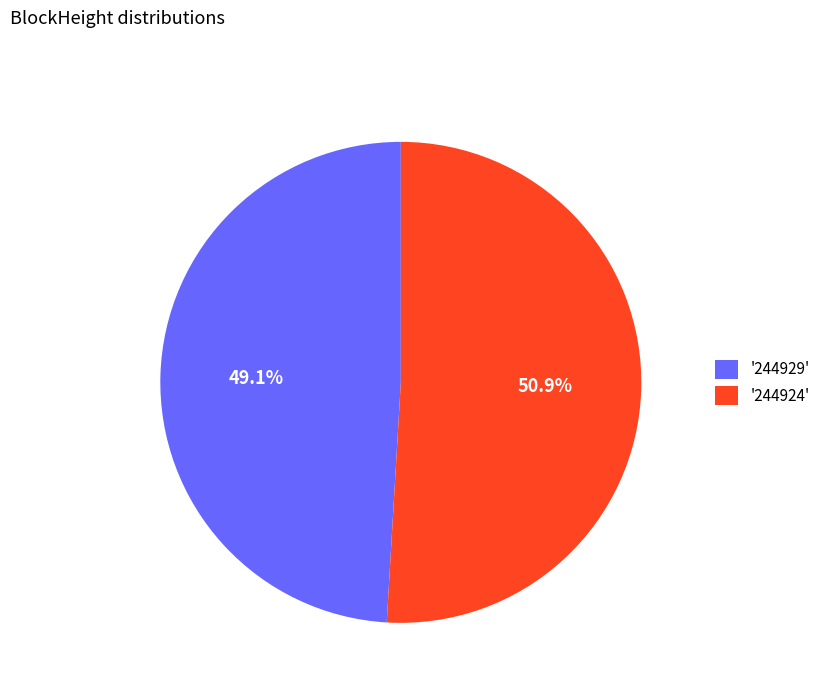

How many slices are in this pie chart?

2